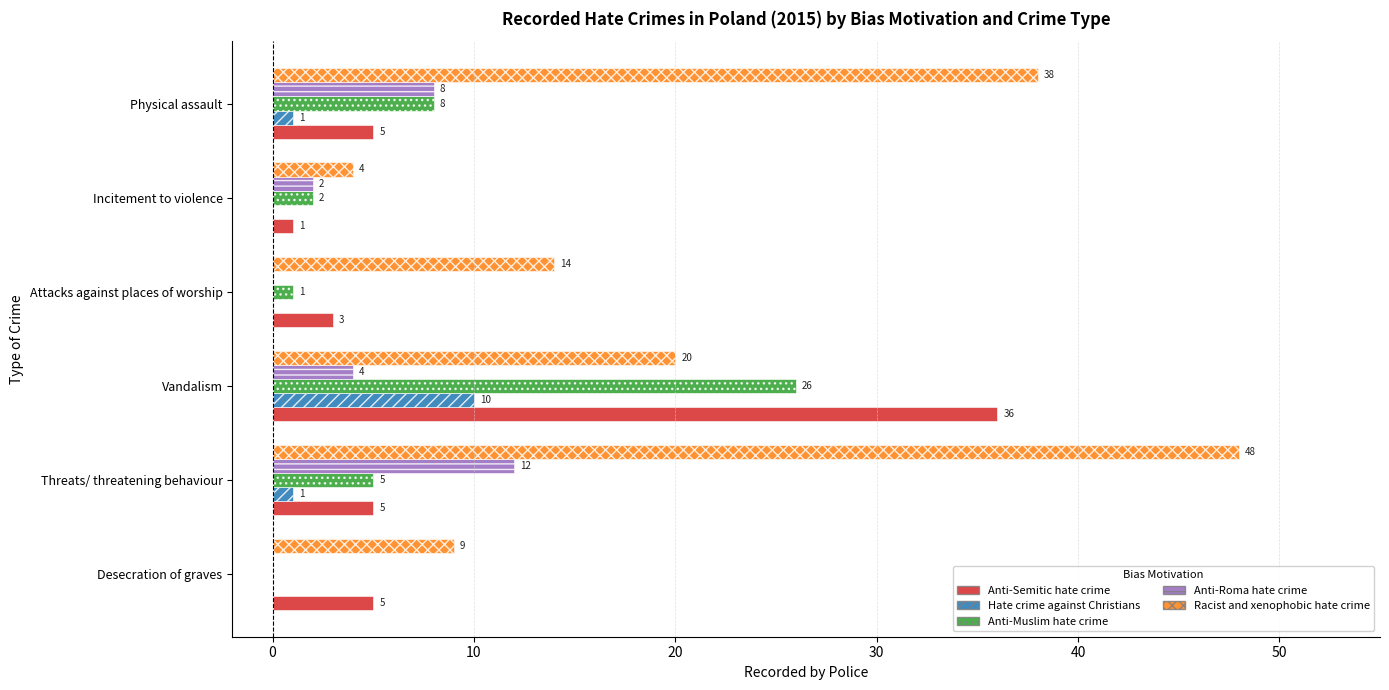

What is the highest value of the Anti-Muslim hate crime series?

26